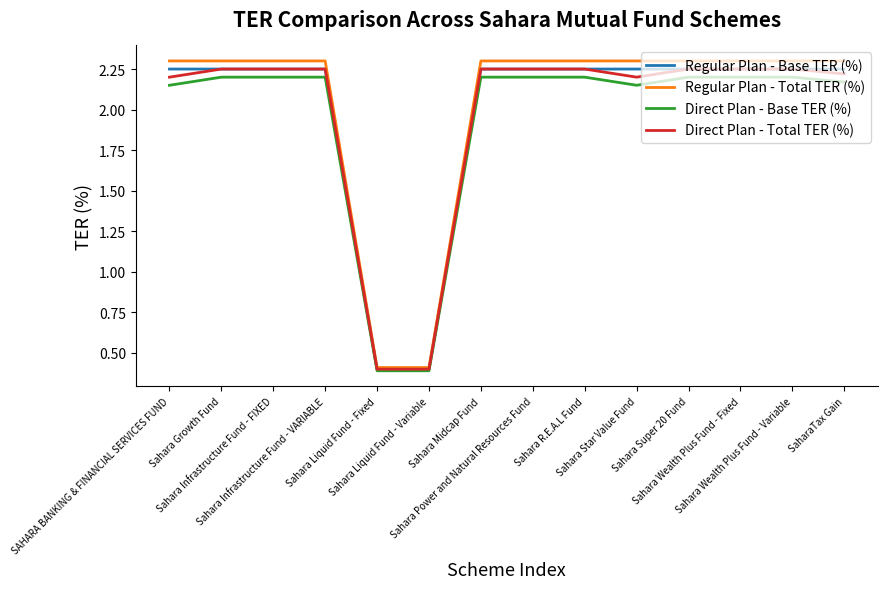

What is the minimum value for Direct Plan - Total TER (%)?

0.4